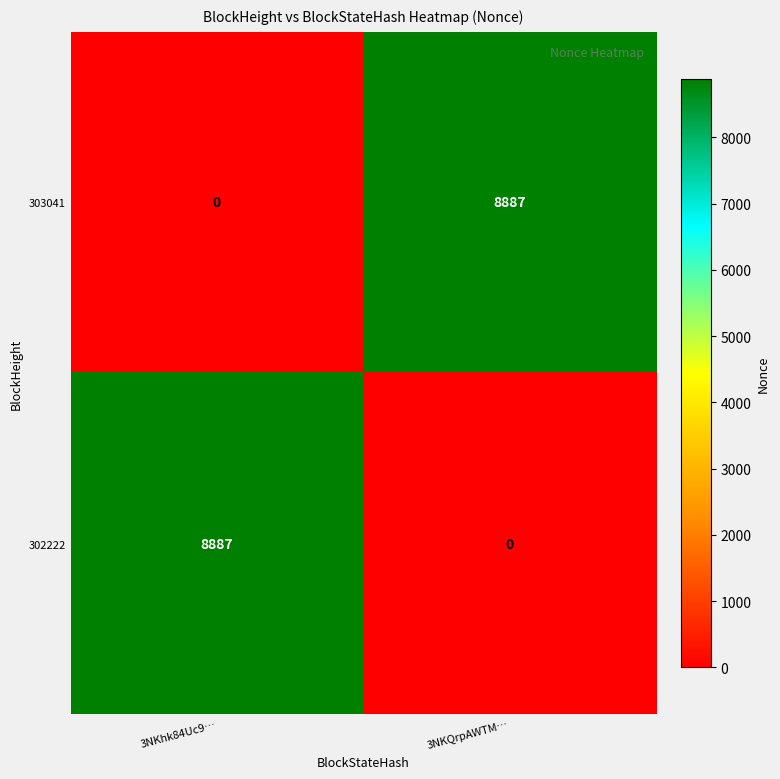

How many positive values does the 302222 series have?

1